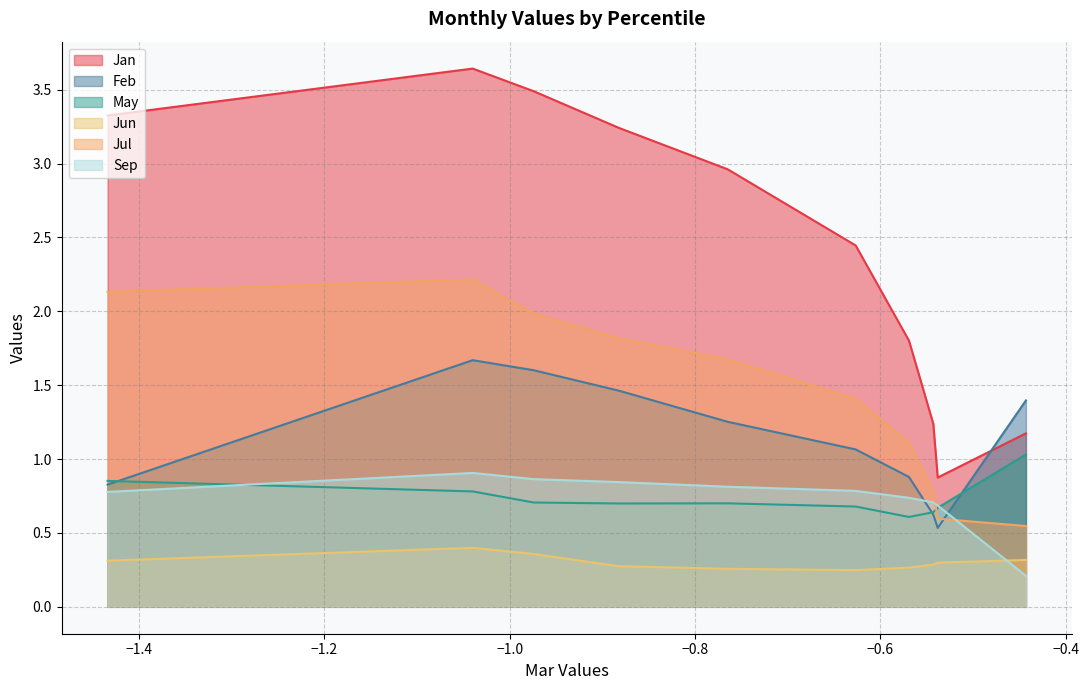

What is the total value across all series at pct05?

8.2